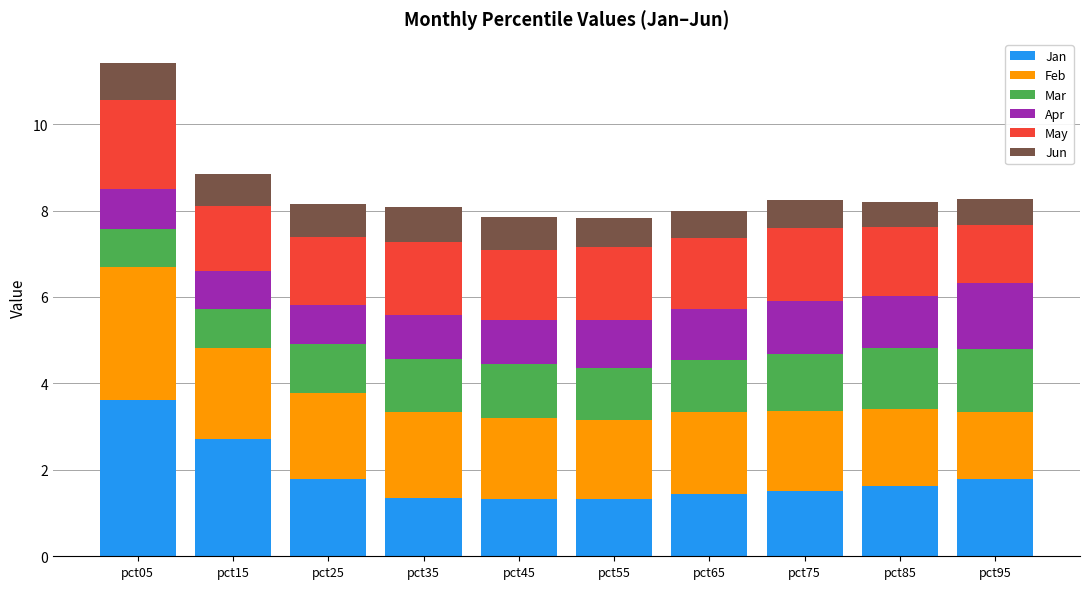

Are the bars grouped side by side (vs. stacked)?

No